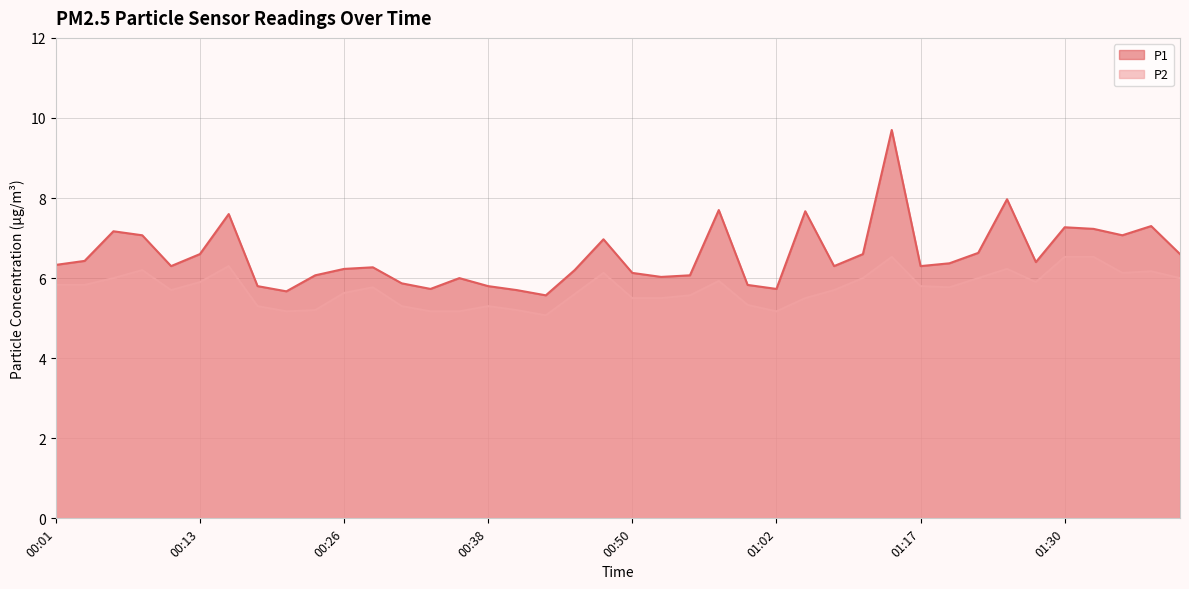

What is the approximate value of P2 at 01:25?

6.2